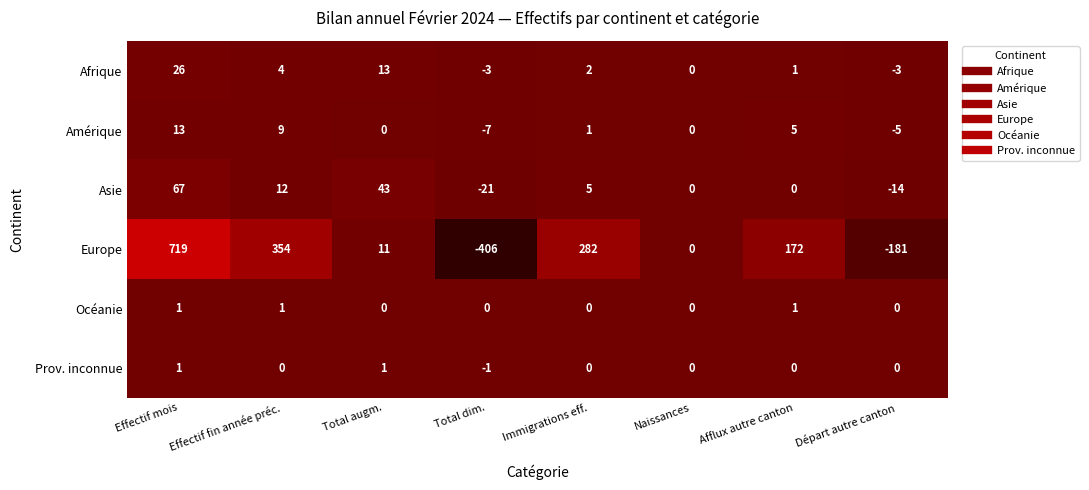

Where is Europe nearest to the value 156?

Afflux autre canton